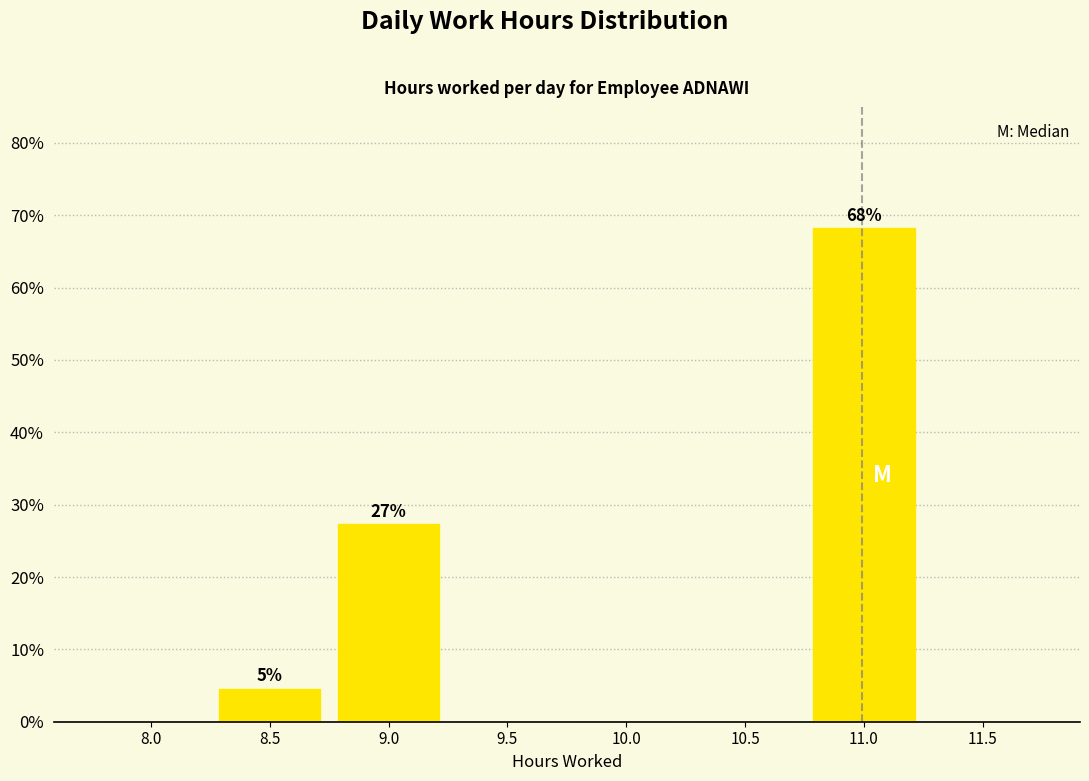

Reading left to right, list all the values displayed in this chart.

8.0=0.0	8.5=4.5	9.0=27.3	9.5=0.0	10.0=0.0	10.5=0.0	11.0=68.2	11.5=0.0